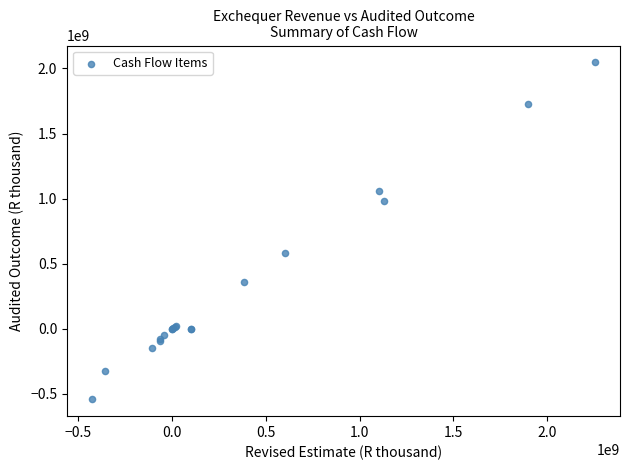

What Y value in the scatter plot is closest to 752483489?

585085919.0